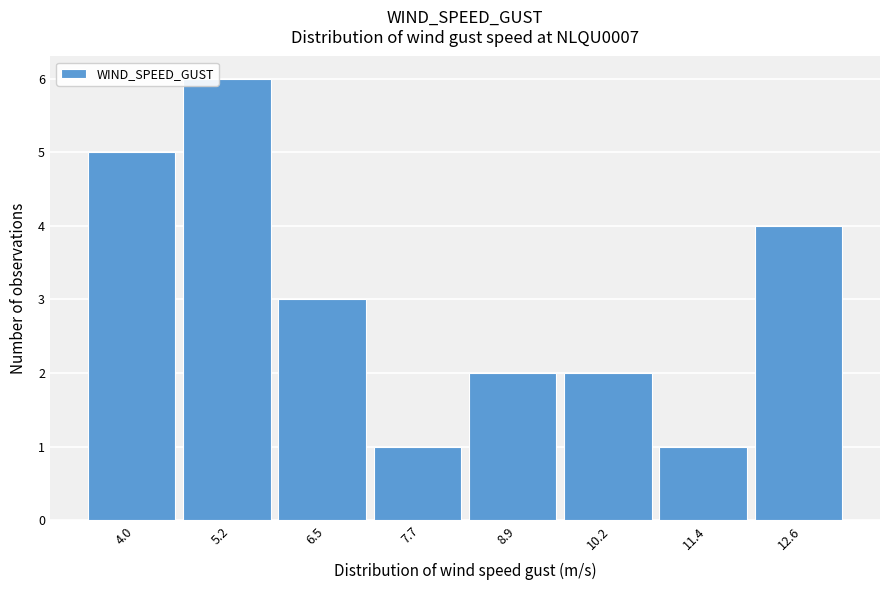

Reading left to right, transcribe all the data shown in this chart.

5	6	3	1	2	2	1	4